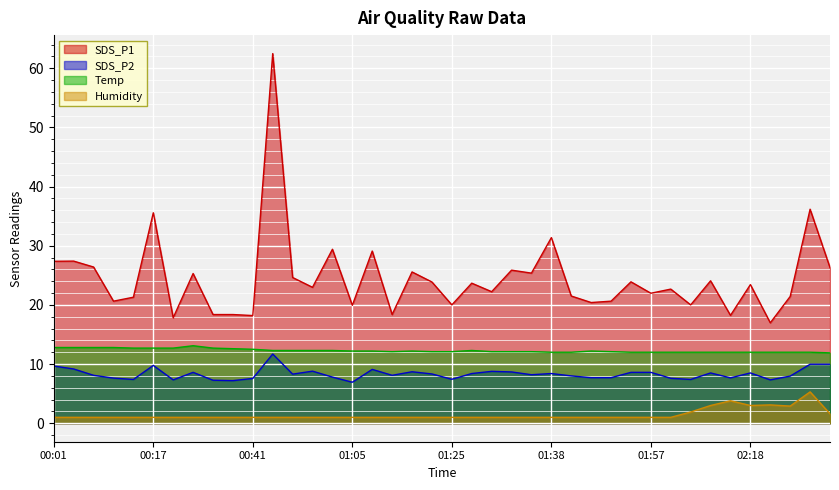

True or false: SDS_P1 and SDS_P2 cross at least once.

False